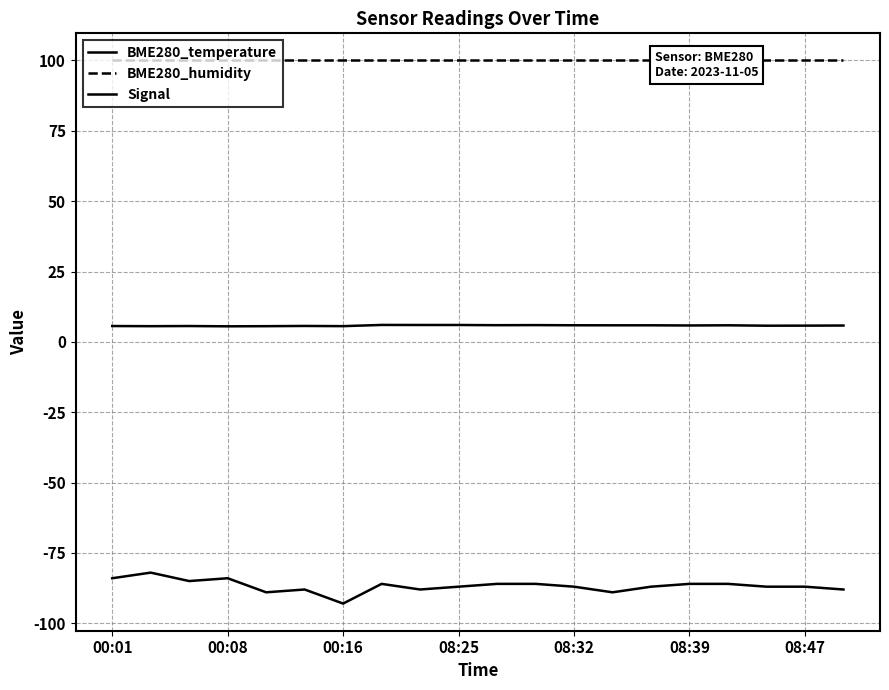

Is the value of BME280_temperature at 11 greater than the value of Signal at 15?

Yes